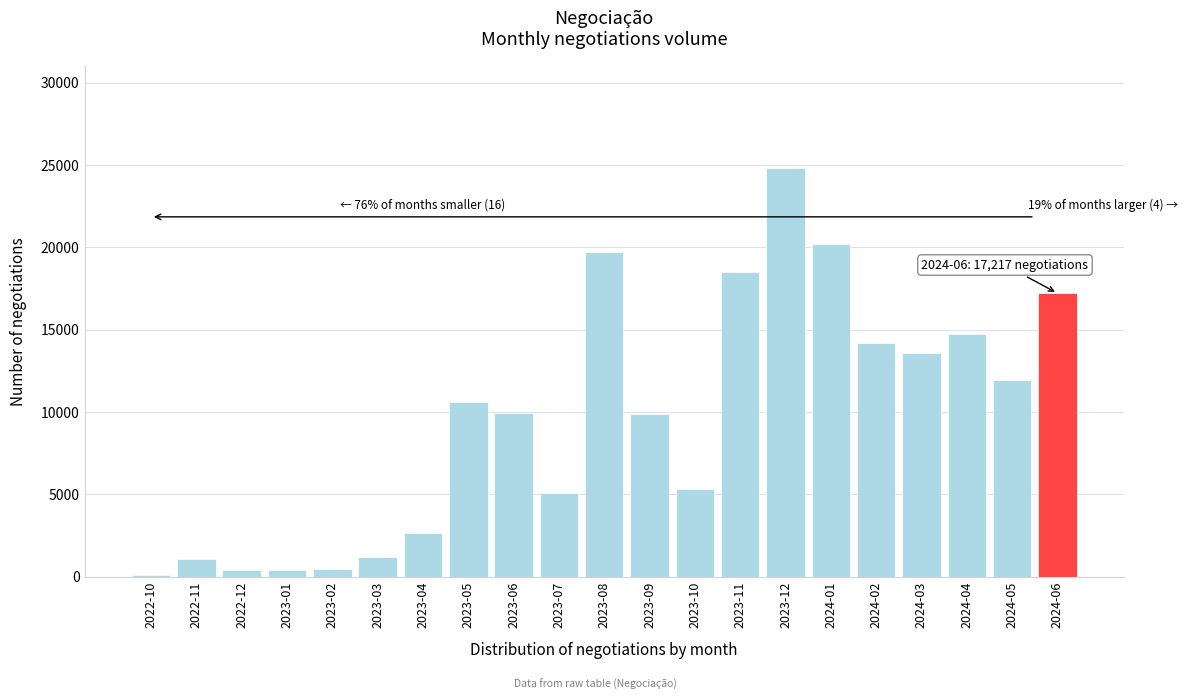

Is it true that the value at 2023-06 is 9923?

True